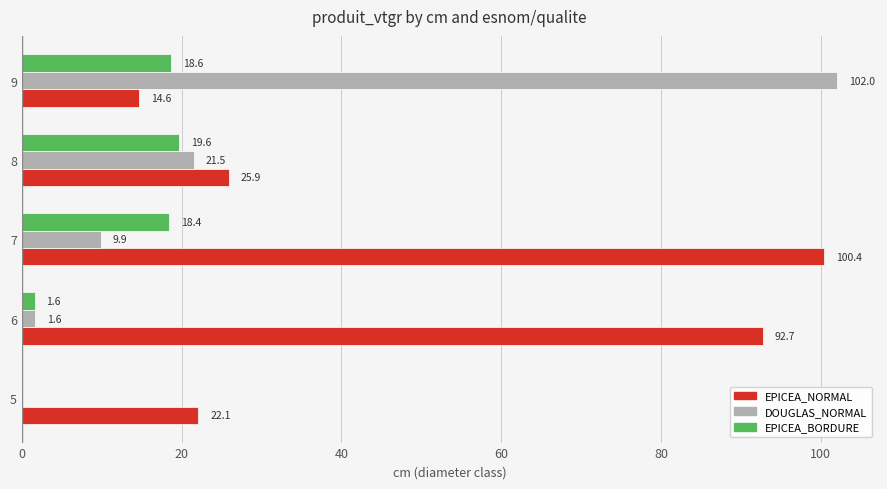

What are all the series names shown in the legend?

EPICEA_NORMAL, DOUGLAS_NORMAL, EPICEA_BORDURE